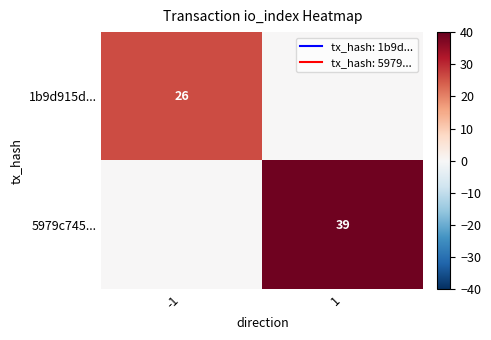

True or false: 1b9d915d... has a value of 39 at -1.

False